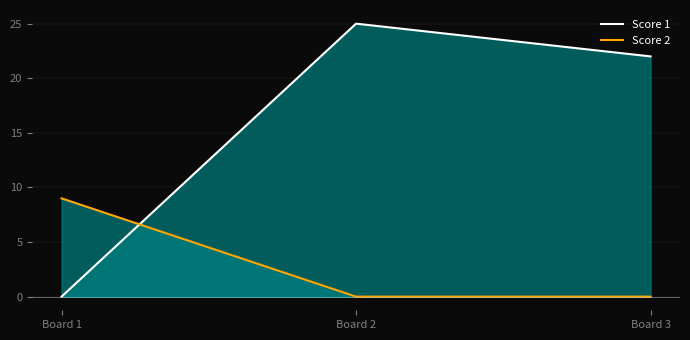

Is it true that Score 1 equals -11 at Board 1?

False